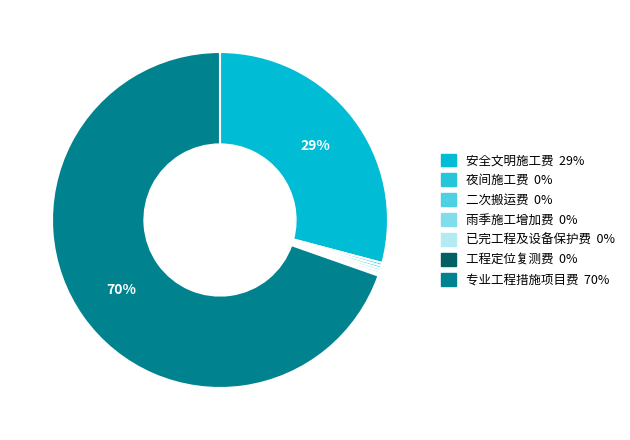

Between 安全文明施工费 and 工程定位复测费, which is larger?

安全文明施工费